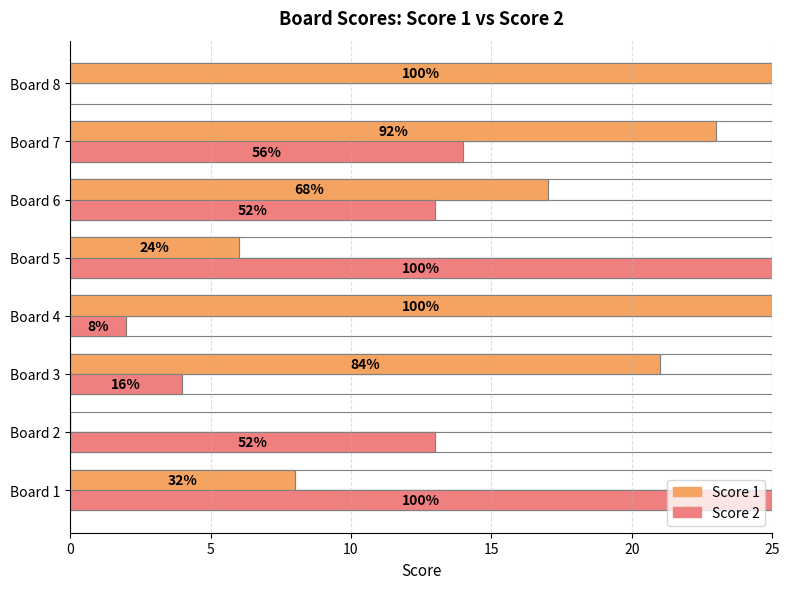

The Score 1 series shows 38 at Board 7. True or false?

False